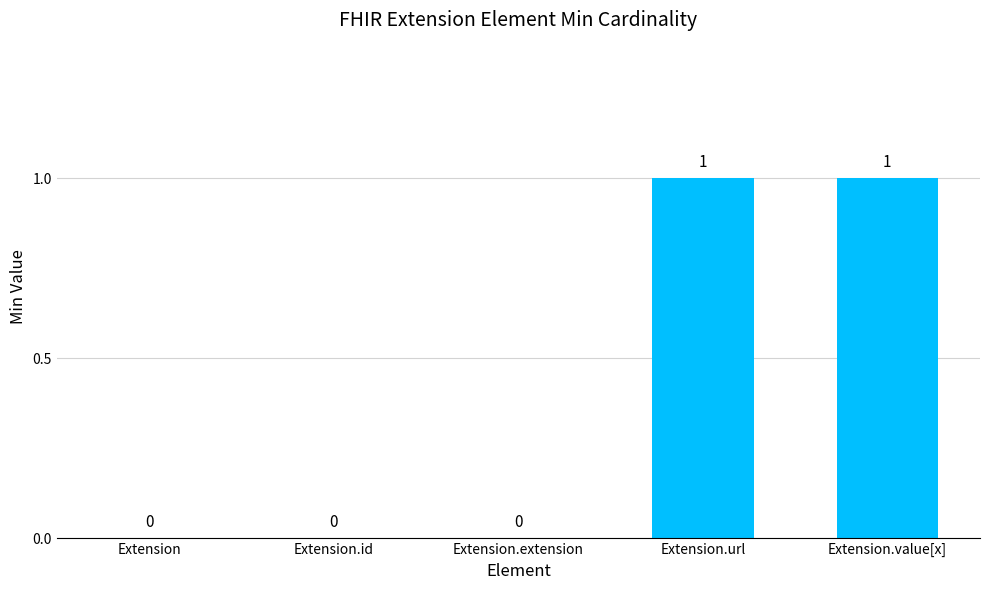

Reading left to right, extract all data points from this chart.

0	0	0	1	1